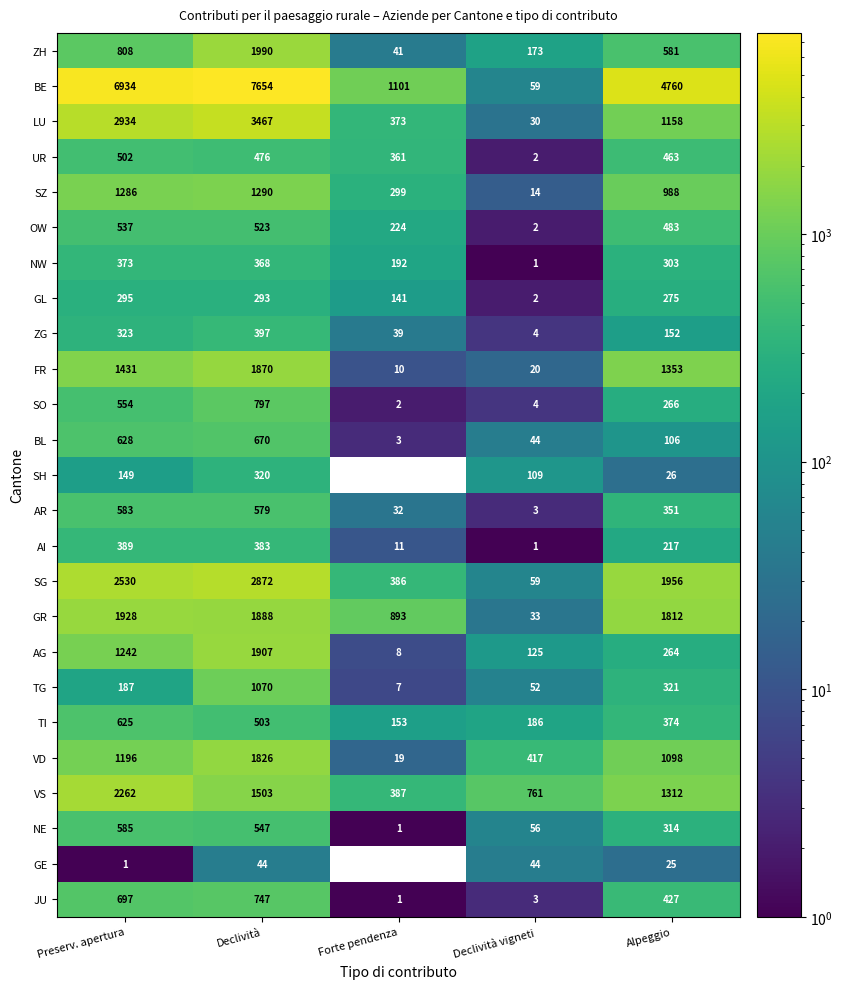

What value does the ZH series have at Declività, to the nearest 100?

2000